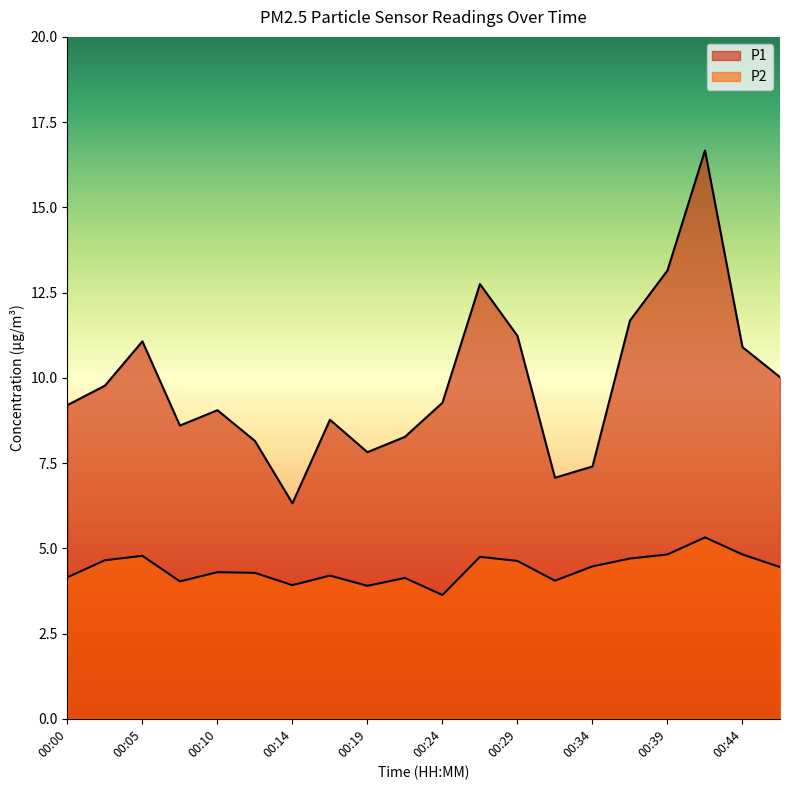

Rank the series by their maximum value, from lowest to highest.

P2, P1